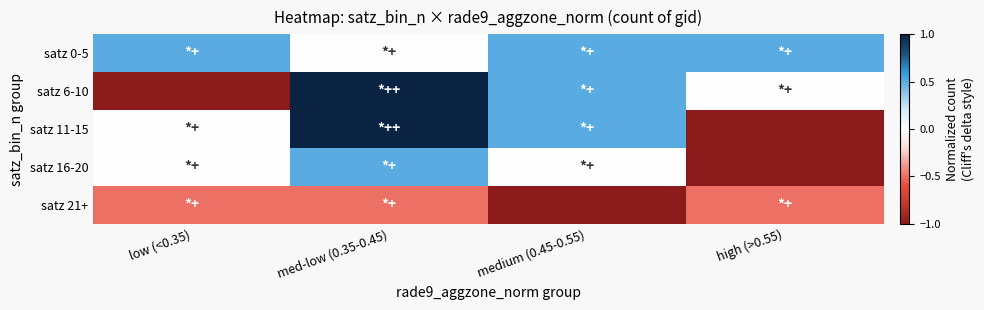

Reading left to right, transcribe all the data shown in this chart.

satz 0-5: low (<0.35)=0.5	med-low (0.35-0.45)=0.0	medium (0.45-0.55)=0.5	high (>0.55)=0.5
satz 6-10: low (<0.35)=-1.0	med-low (0.35-0.45)=1.0	medium (0.45-0.55)=0.5	high (>0.55)=0.0
satz 11-15: low (<0.35)=0.0	med-low (0.35-0.45)=1.0	medium (0.45-0.55)=0.5	high (>0.55)=-1.0
satz 16-20: low (<0.35)=0.0	med-low (0.35-0.45)=0.5	medium (0.45-0.55)=0.0	high (>0.55)=-1.0
satz 21+: low (<0.35)=-0.5	med-low (0.35-0.45)=-0.5	medium (0.45-0.55)=-1.0	high (>0.55)=-0.5